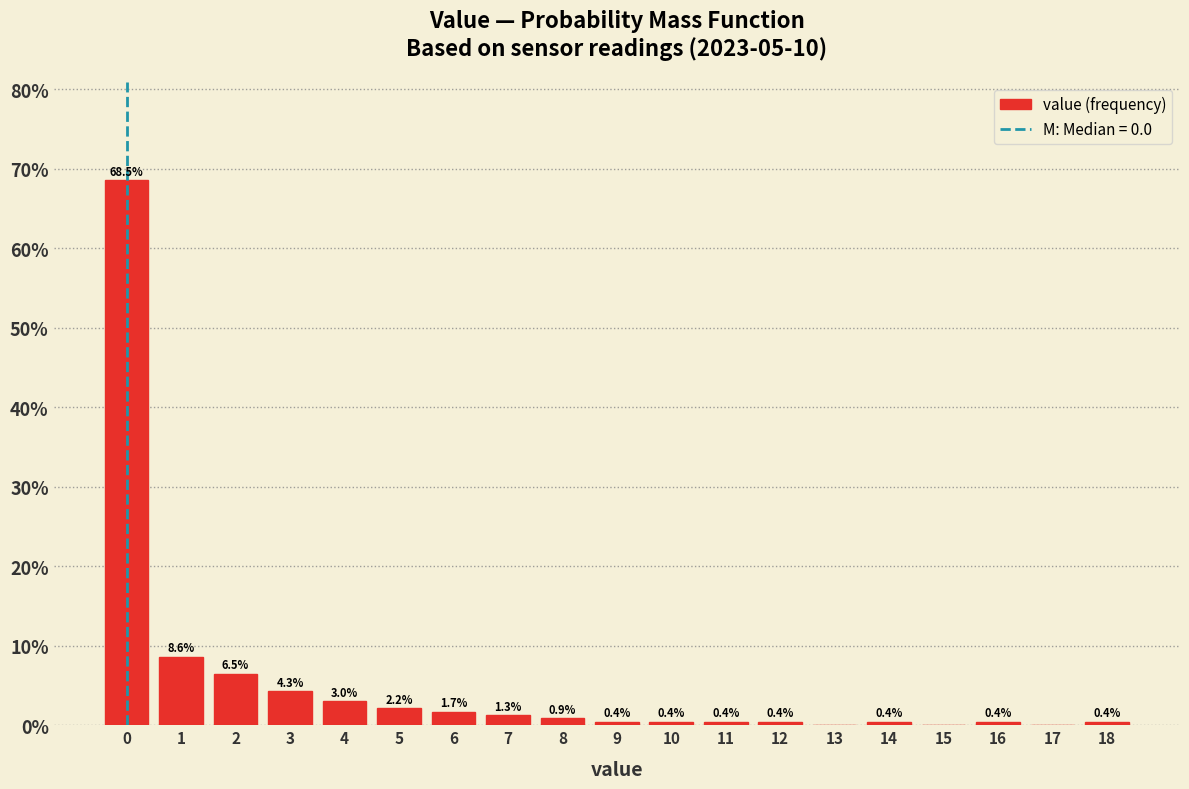

Over which range of the x-axis is the bar tallest?

-0.5 to 0.5